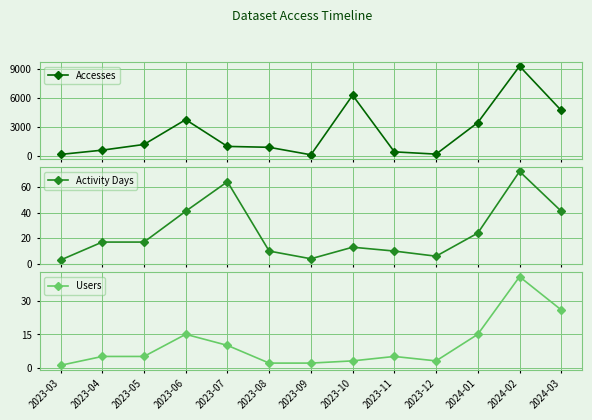

Which series changed the most between 2023-07 and 2023-08?

Accesses